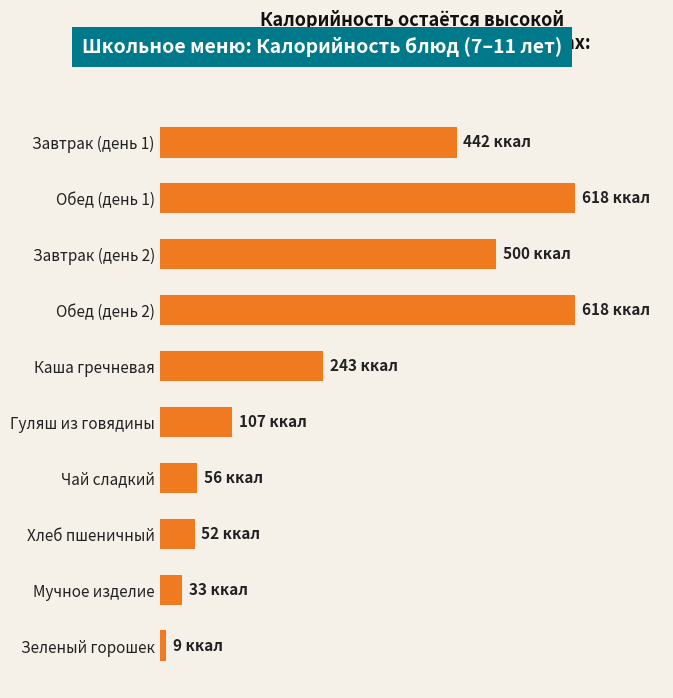

Does the chart contain any negative values?

No